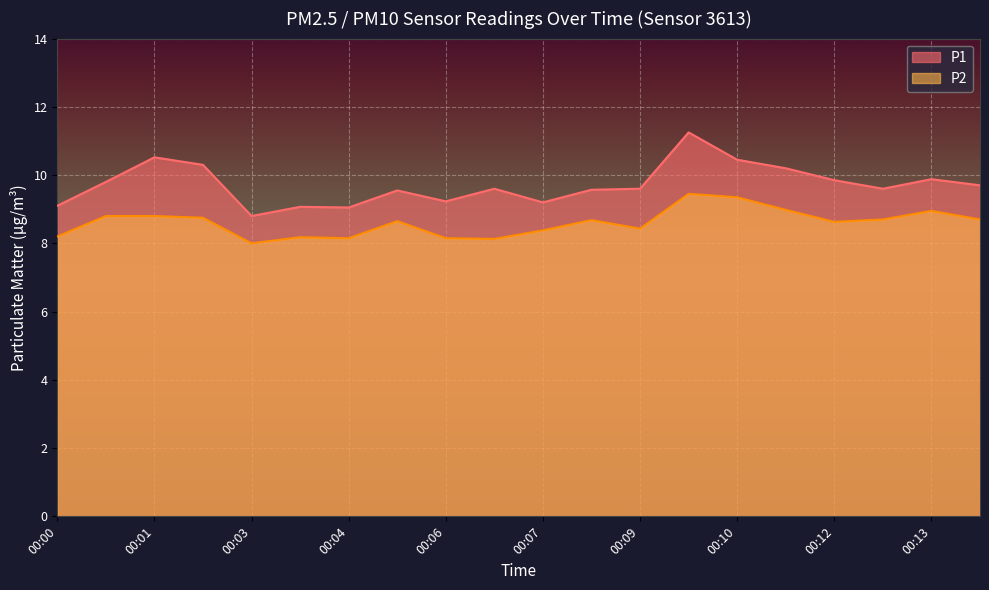

What is the sum of all P2 values?

172.1